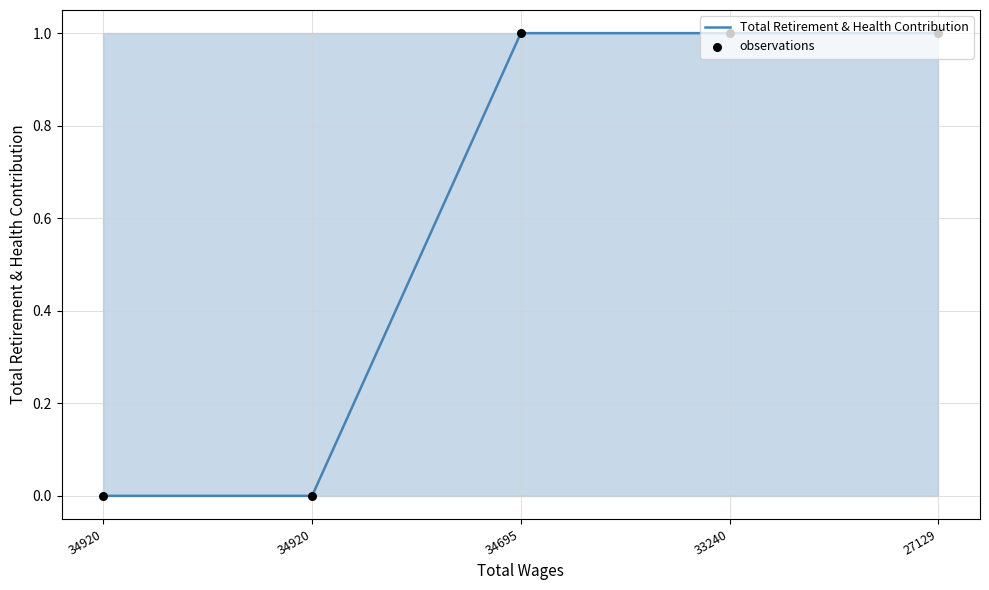

What are all the series names shown in the legend?

Total Retirement & Health Contribution, observations